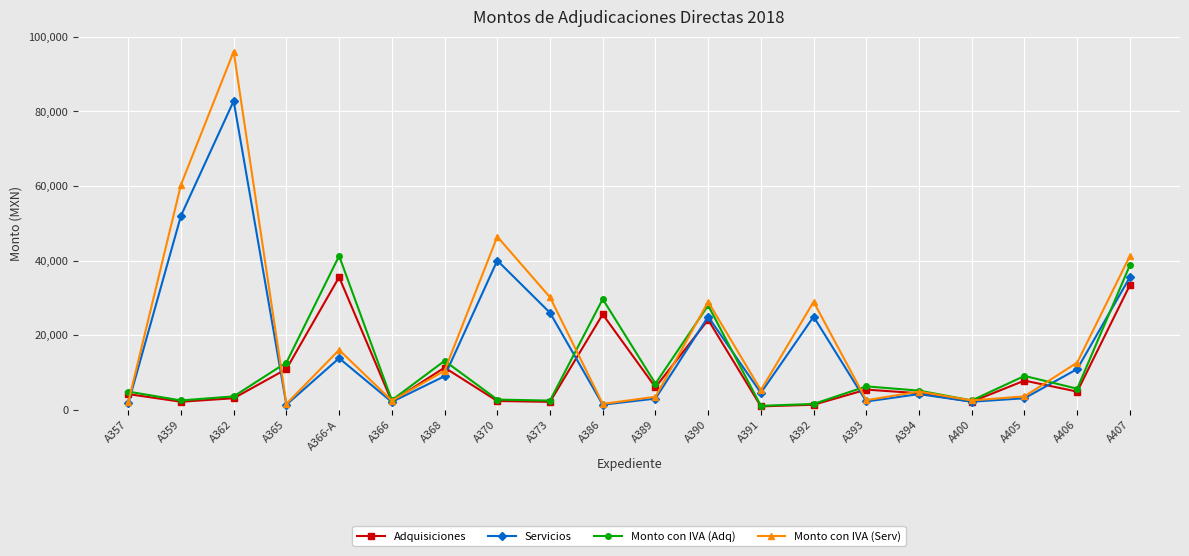

Does the chart display data point markers on the line(s)?

Yes